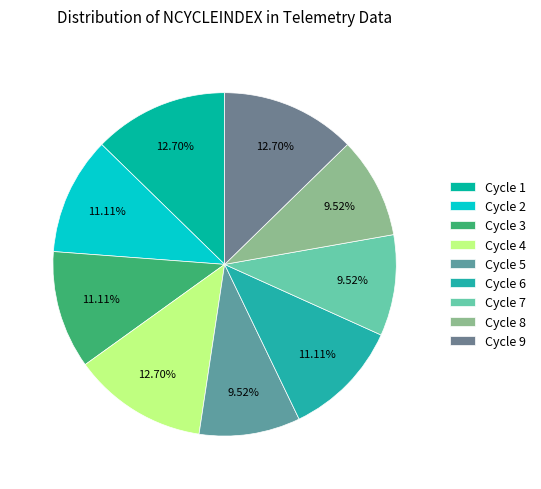

How many segments does this pie chart have?

9